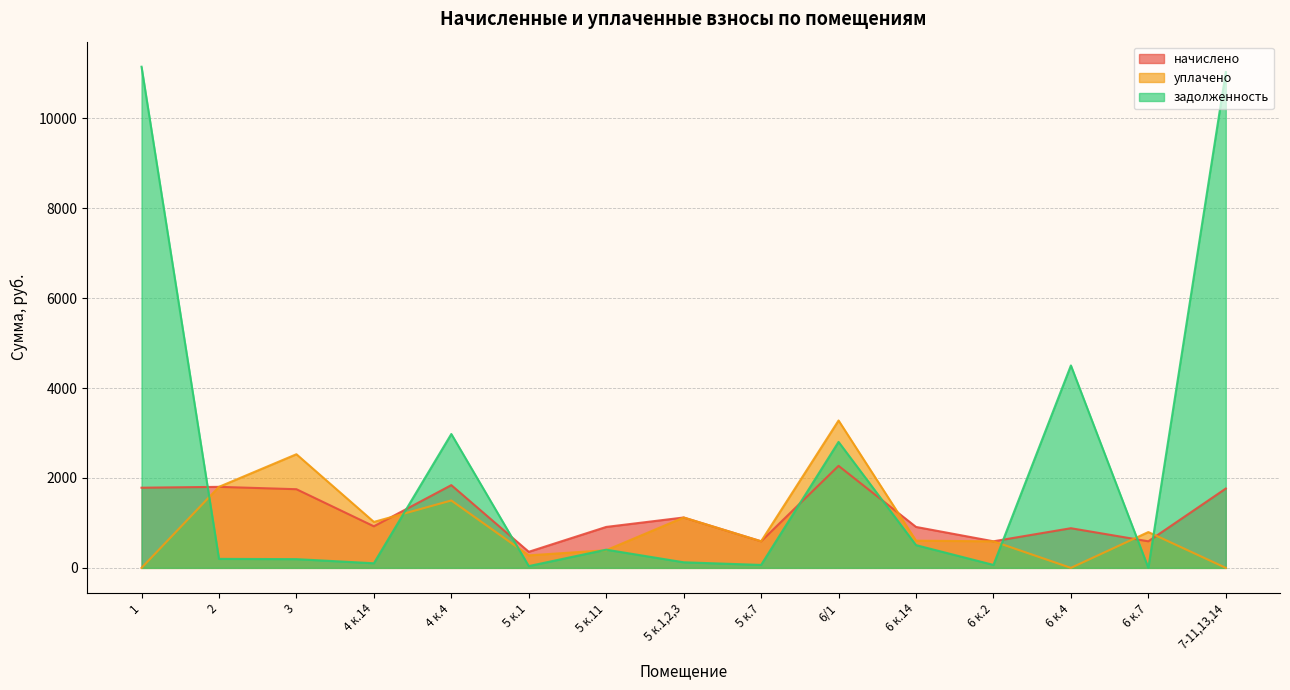

Where does the уплачено series first go above 605?

2